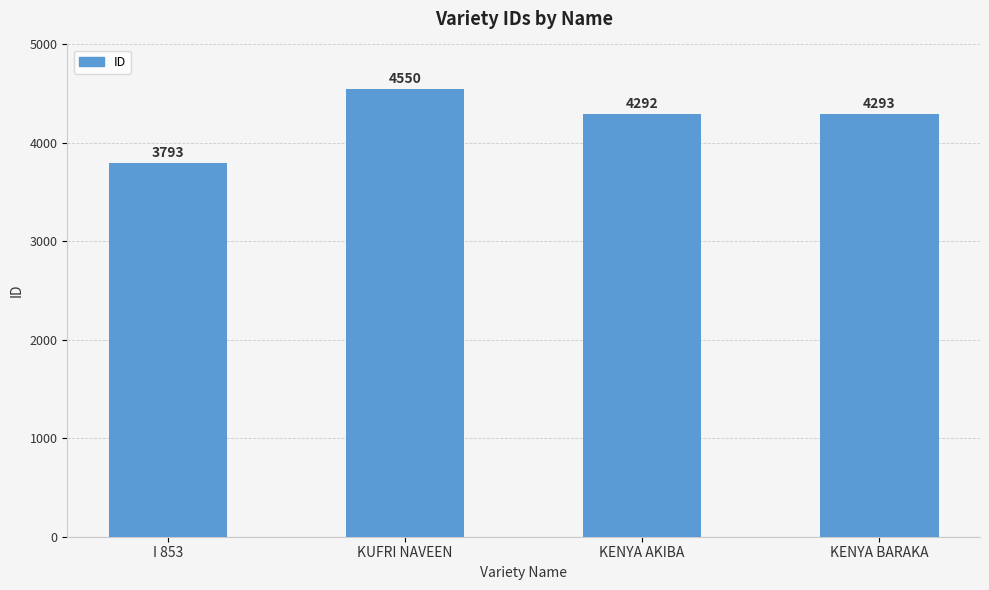

Is it true that the value at KUFRI NAVEEN is 4550?

True